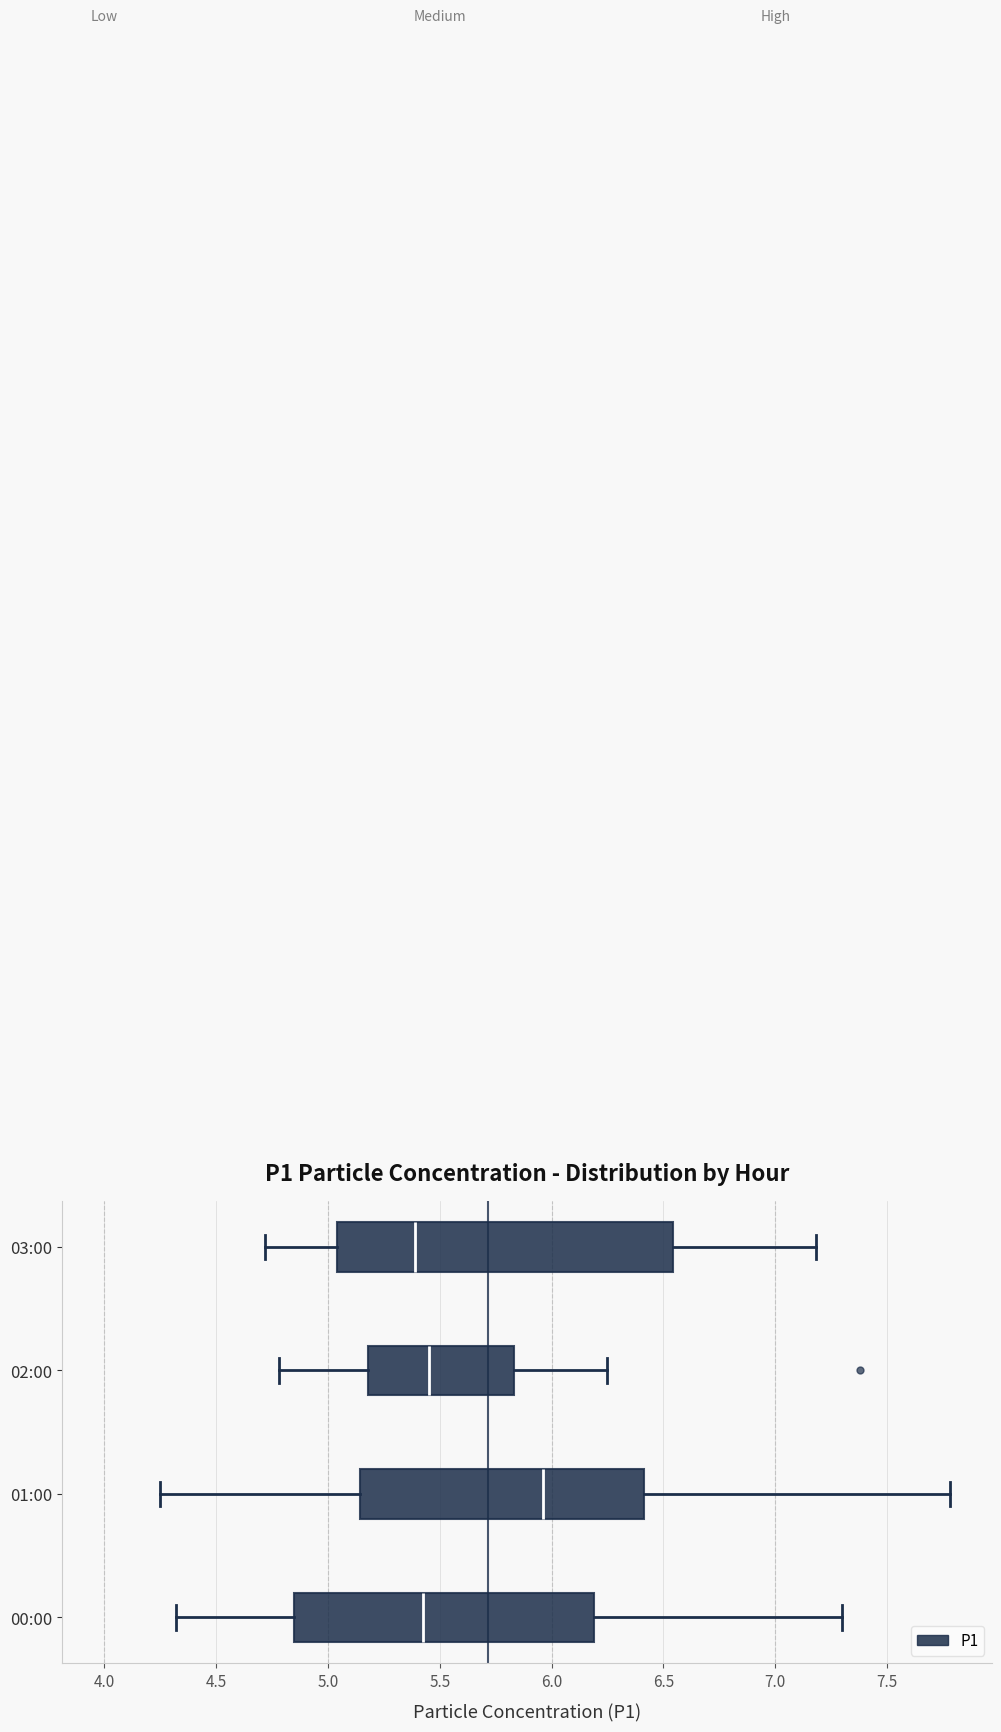

Which box's median line is the furthest to the right?

01:00